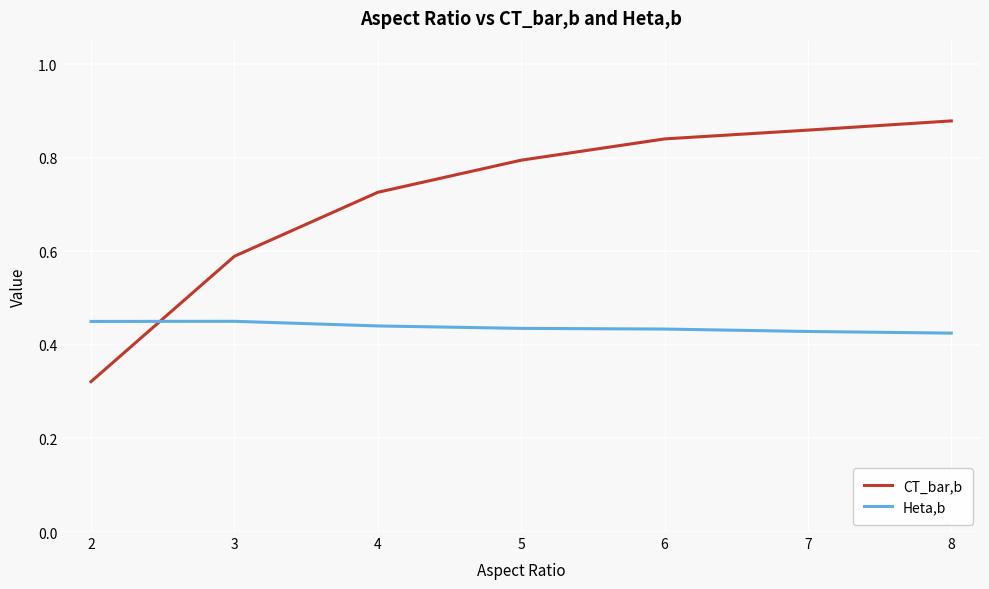

Which series has the largest total across all categories?

CT_bar,b